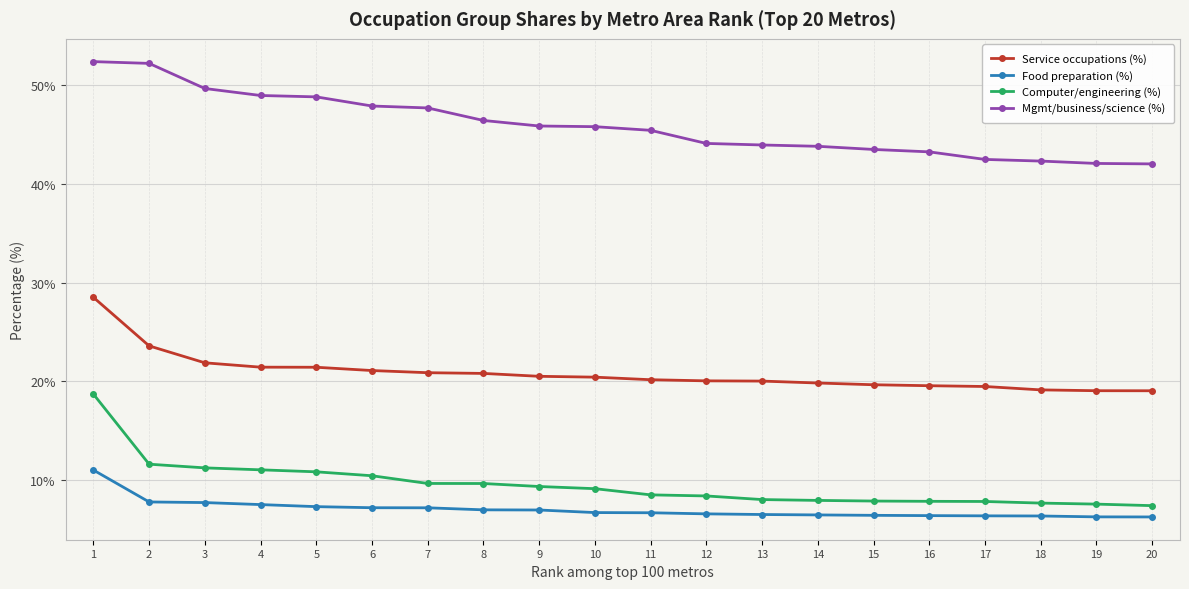

Is the value of Mgmt/business/science (%) at 17 greater than the value of Service occupations (%) at 5?

Yes